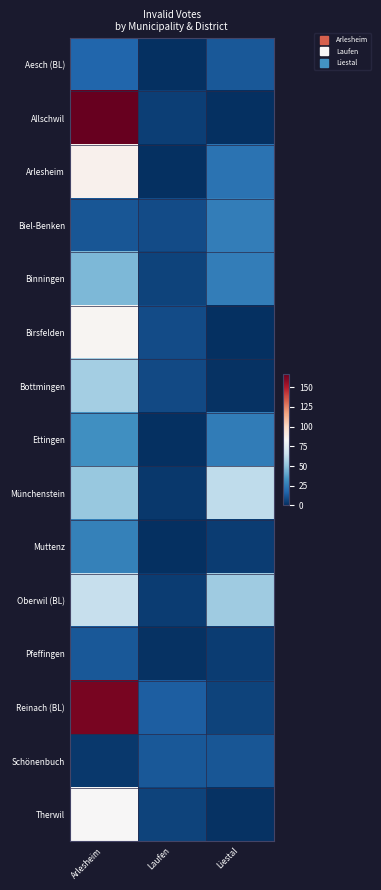

What is the total value across all series at Arlesheim?

907